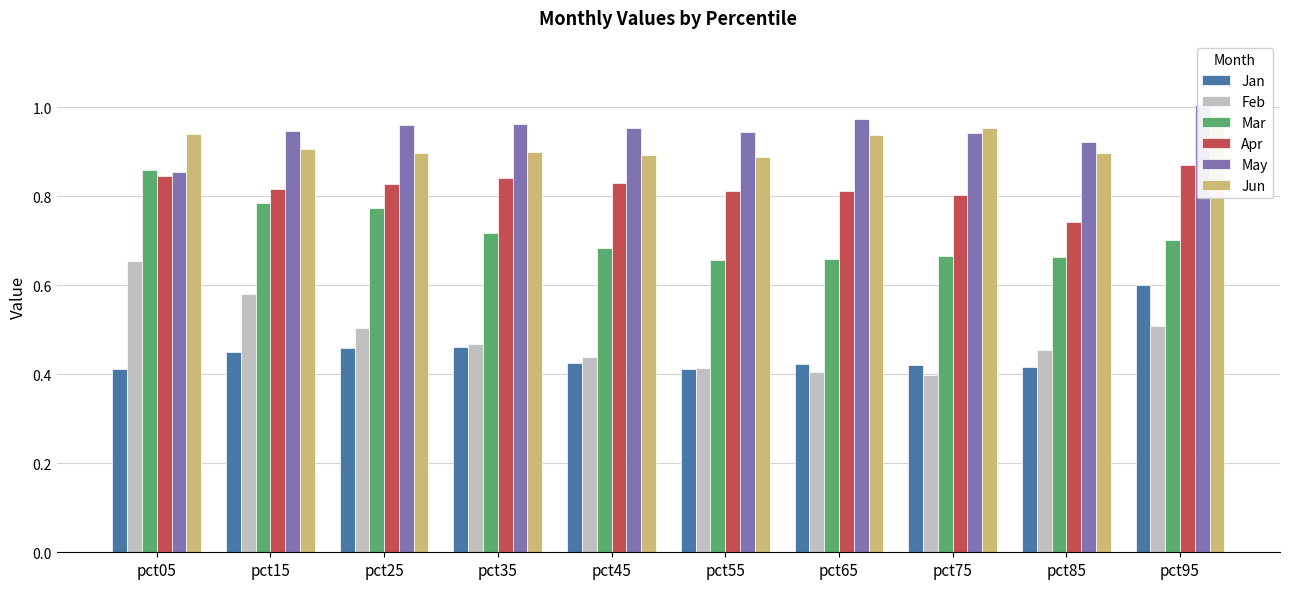

The value of May at pct45 is 1.5. True or false?

False